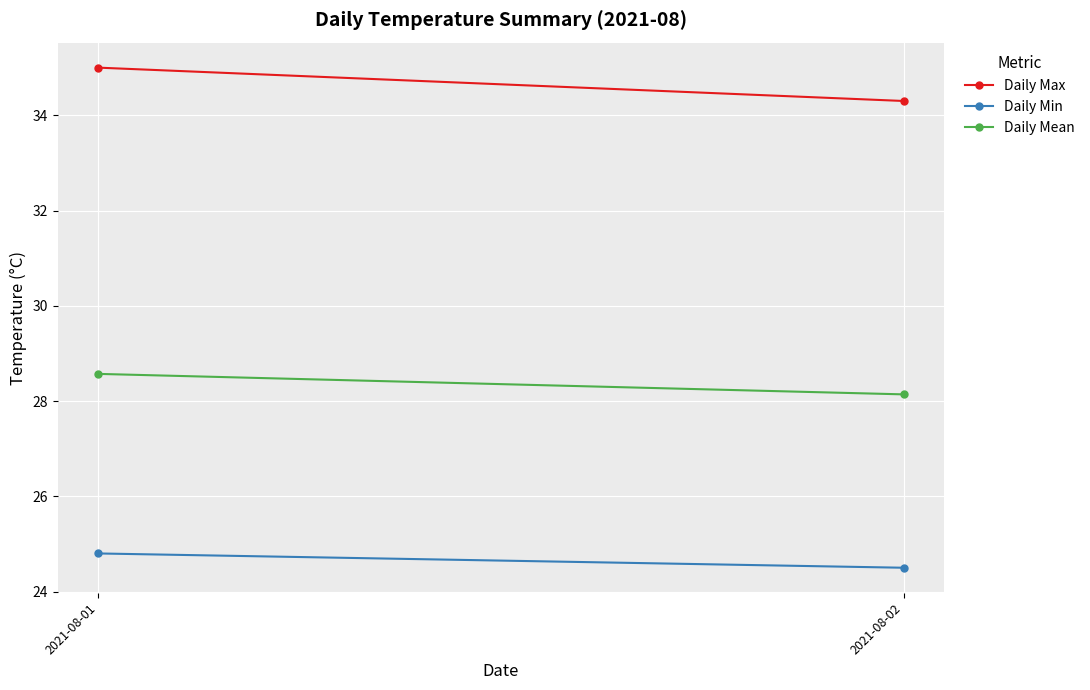

What is the sum of all Daily Mean values?

56.7